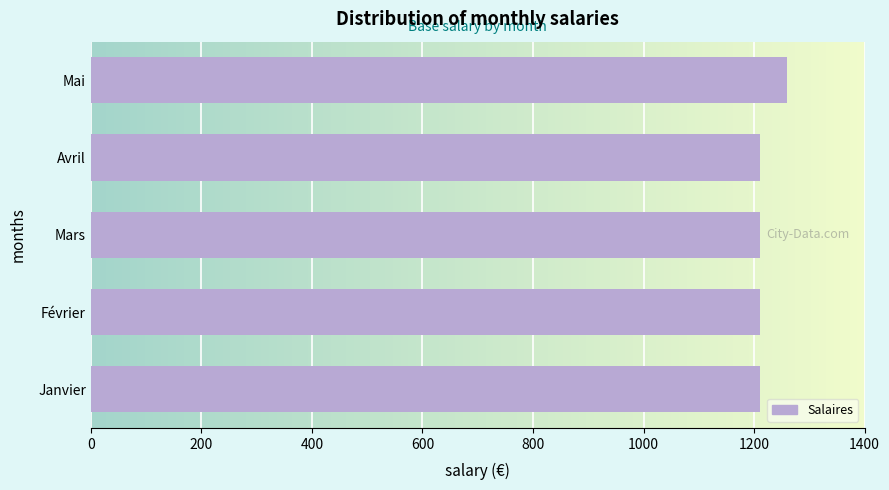

Reading bottom to top, list all the values displayed in this chart.

Janvier=1211.6	Février=1211.6	Mars=1211.6	Avril=1211.6	Mai=1259.8